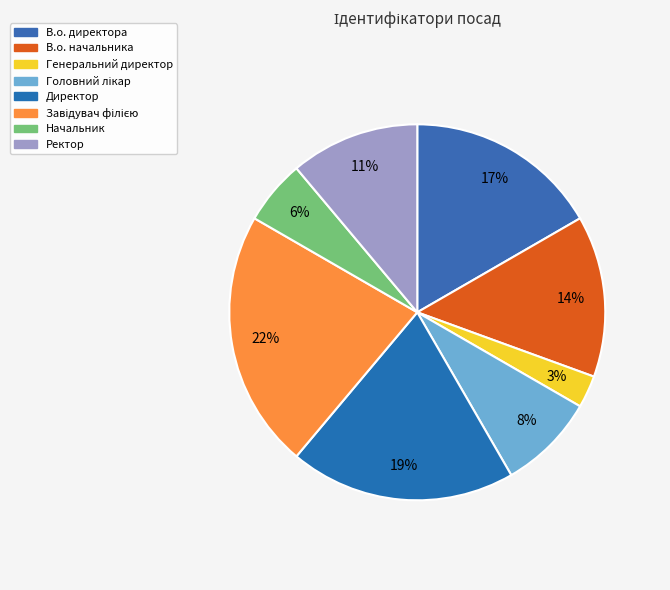

What is the ratio of the value at Головний лікар to the value at Директор?

0.4